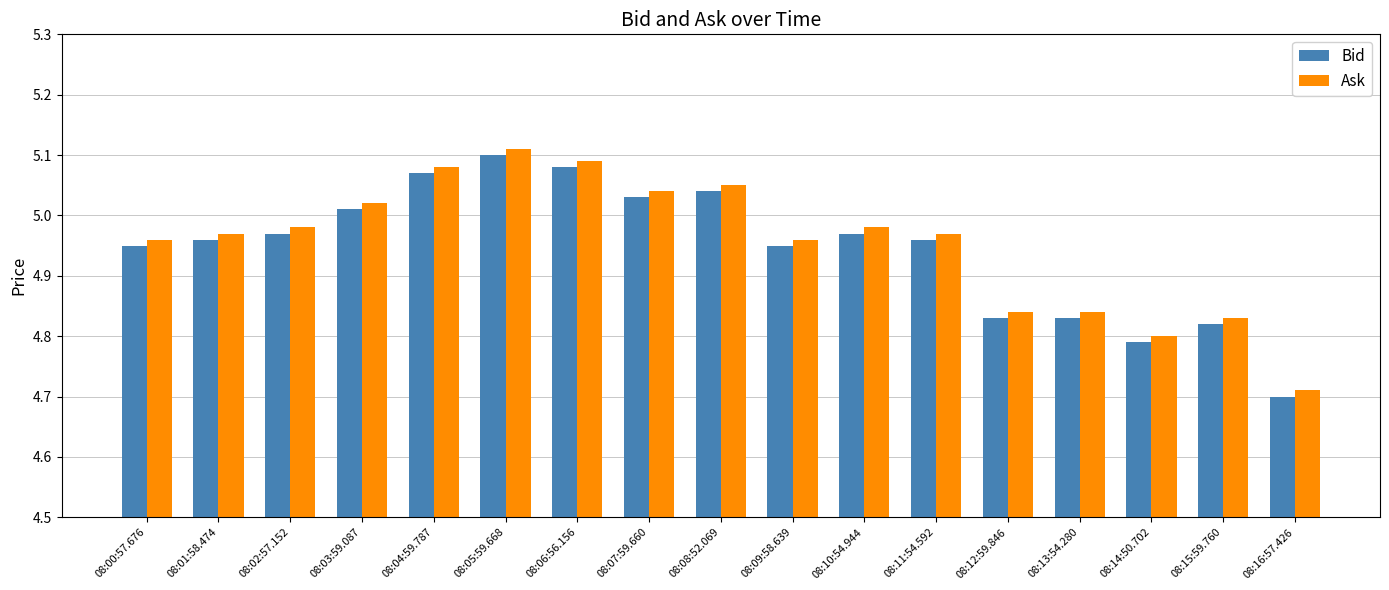

At which label does Bid reach its minimum?

08:16:57.426